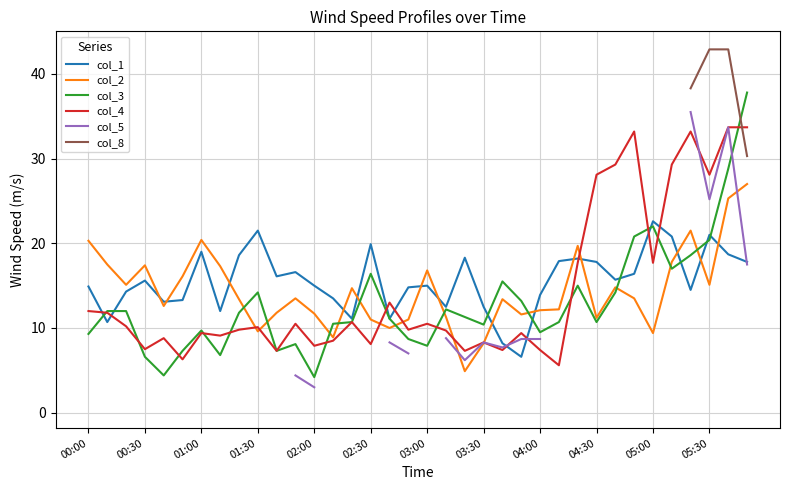

The col_3 series shows 5.0 at 00:00. True or false?

False